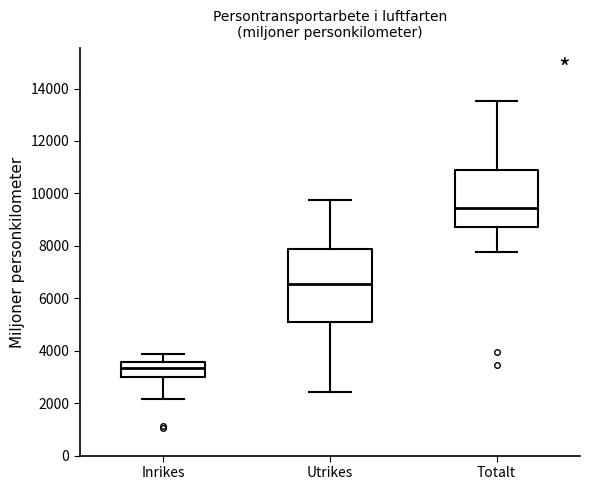

Where does the upper whisker of the box for Utrikes end on the y-axis? The values are not printed on the chart, so give them approximately, as read against the axis.

9800